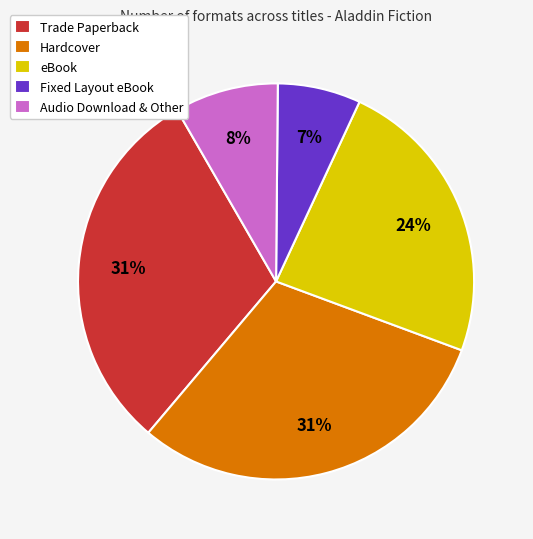

Which category has the smallest portion of the pie?

Fixed Layout eBook